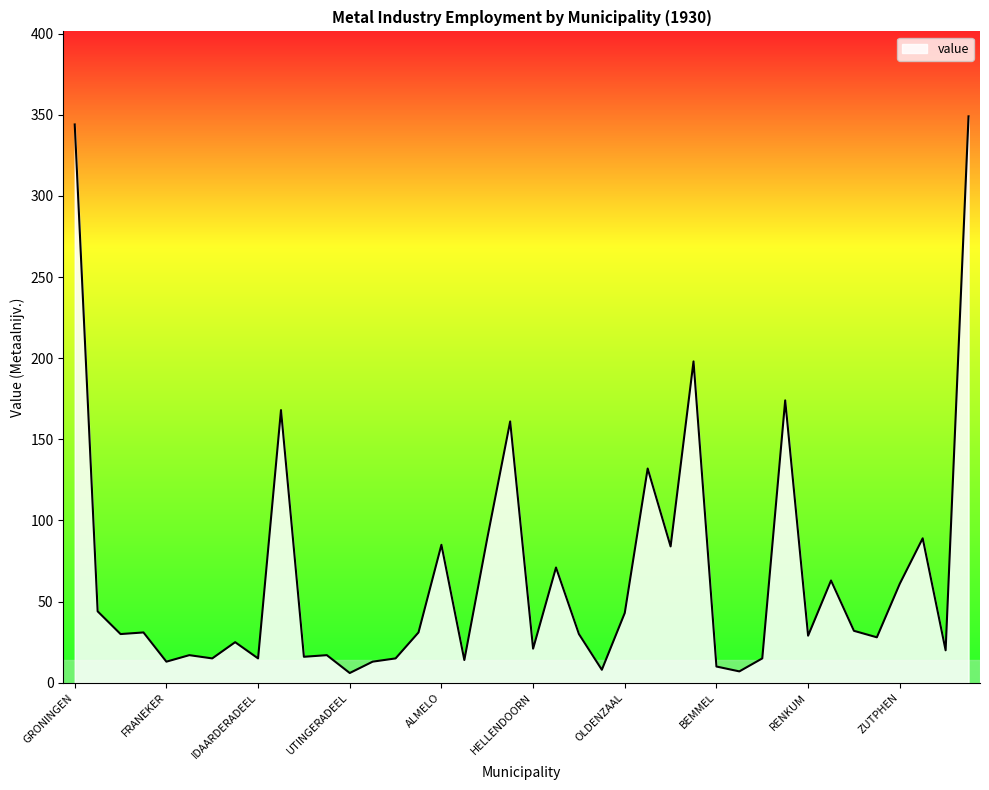

How many lines are shown in the chart?

1